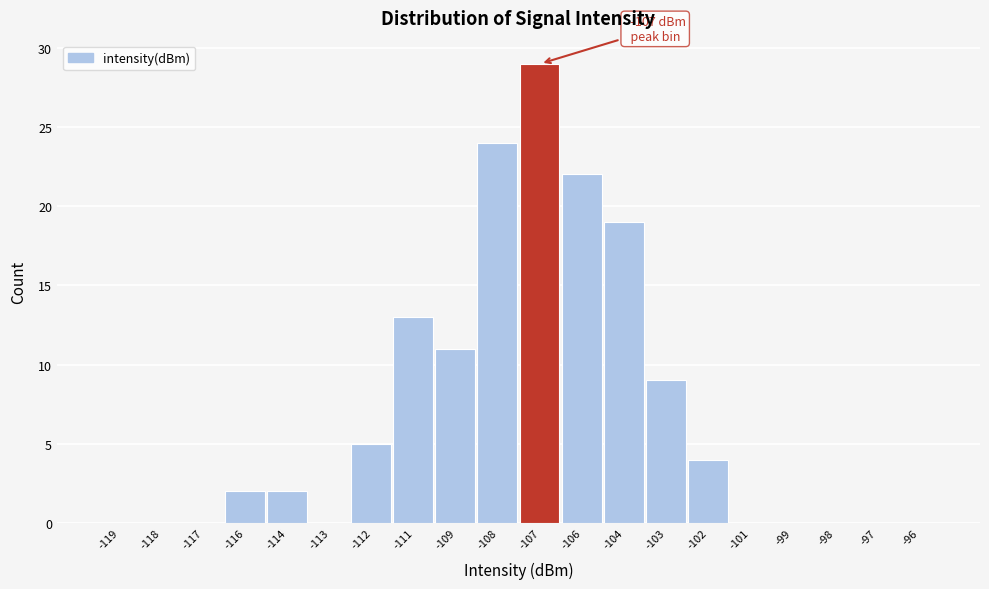

Reading left to right, extract all data points from this chart.

-119=0	-118=0	-117=0	-116=2	-114=2	-113=0	-112=5	-111=13	-109=11	-108=24	-107=29	-106=22	-104=19	-103=9	-102=4	-101=0	-99=0	-98=0	-97=0	-96=0